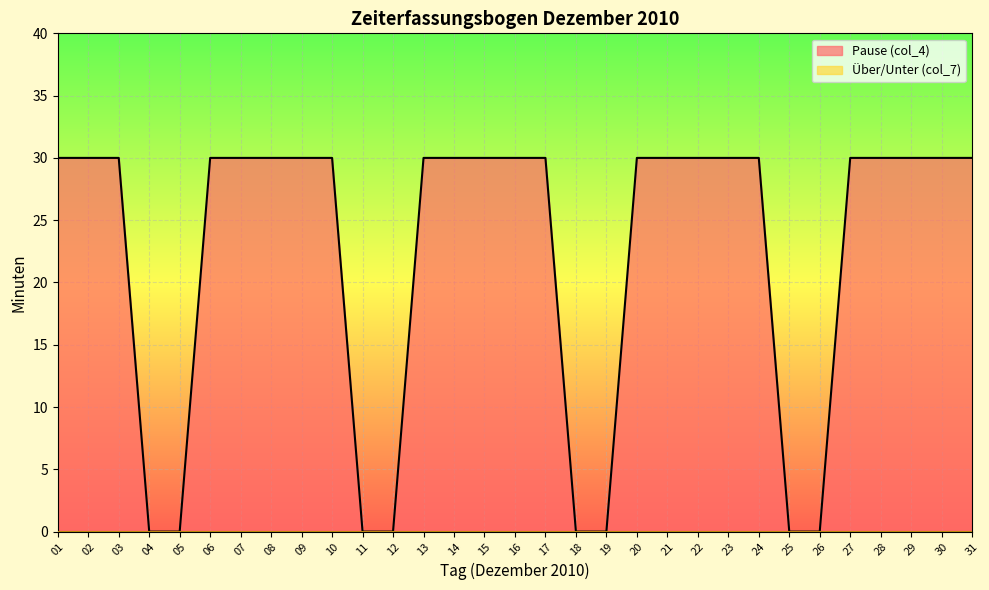

List the labels in order of value, largest first.

01, 02, 03, 06, 07, 08, 09, 10, 13, 14, 15, 16, 17, 20, 21, 22, 23, 24, 27, 28, 29, 30, 31, 04, 05, 11, 12, 18, 19, 25, 26